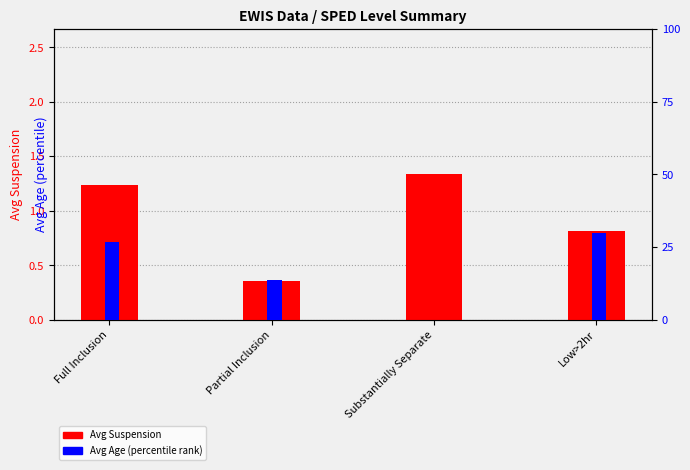

The Avg Suspension series shows 0.8 at Low>2hr. True or false?

True